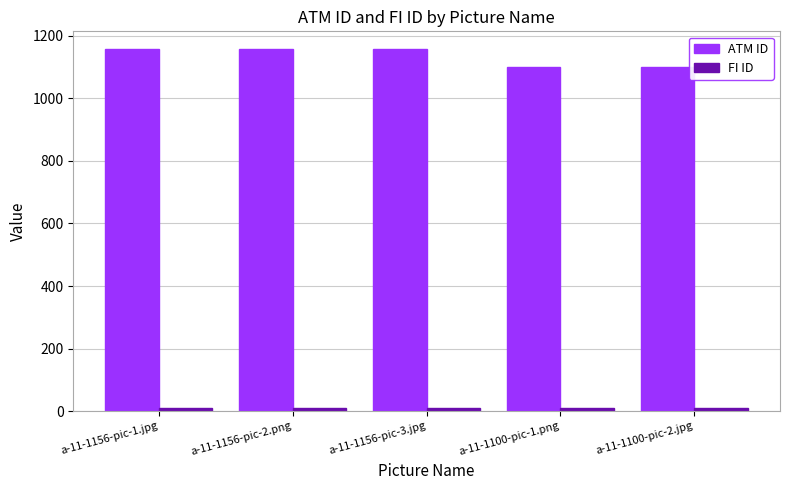

What is the smallest value displayed?

11